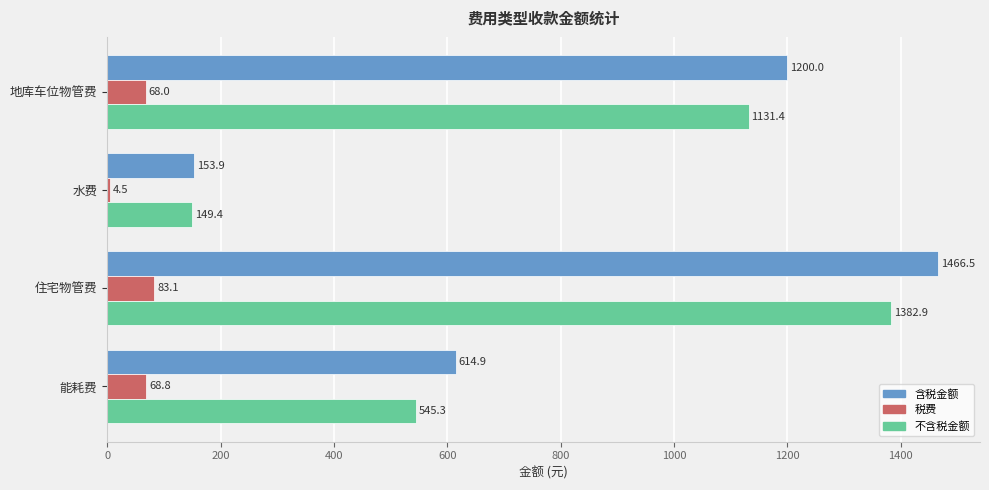

What is the total value across all series at 地库车位物管费?

2399.4